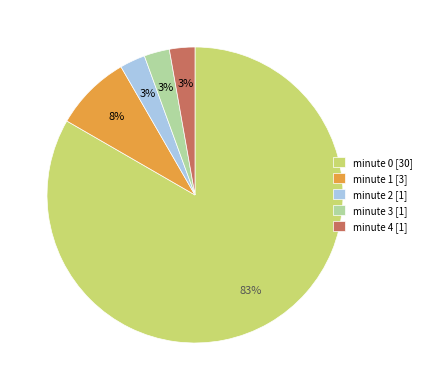

To the nearest percent, what is the average slice percentage?

20%